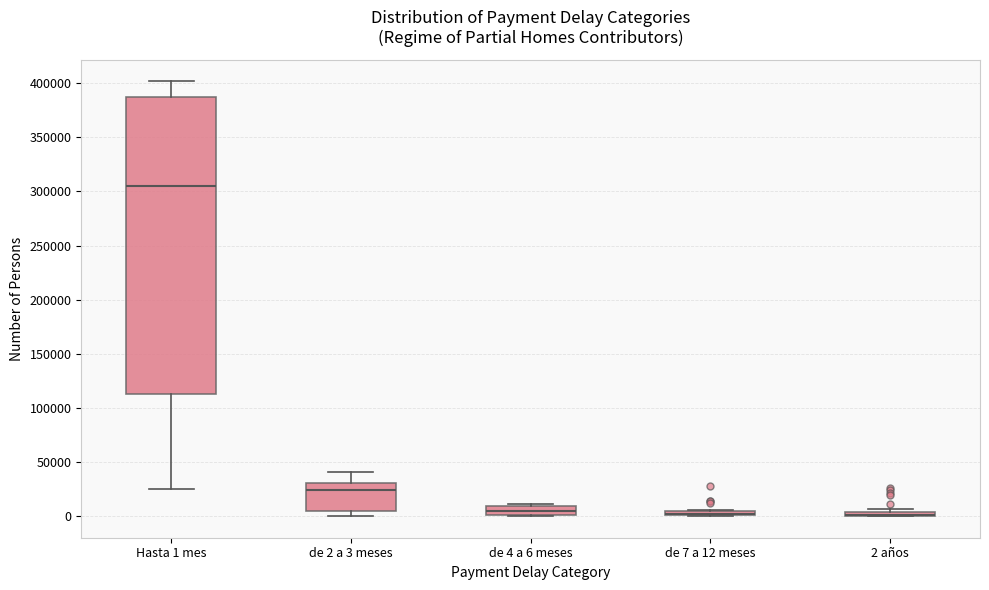

Where does the upper whisker of the box for de 2 a 3 meses end on the y-axis? The values are not printed on the chart, so give them approximately, as read against the axis.

40000